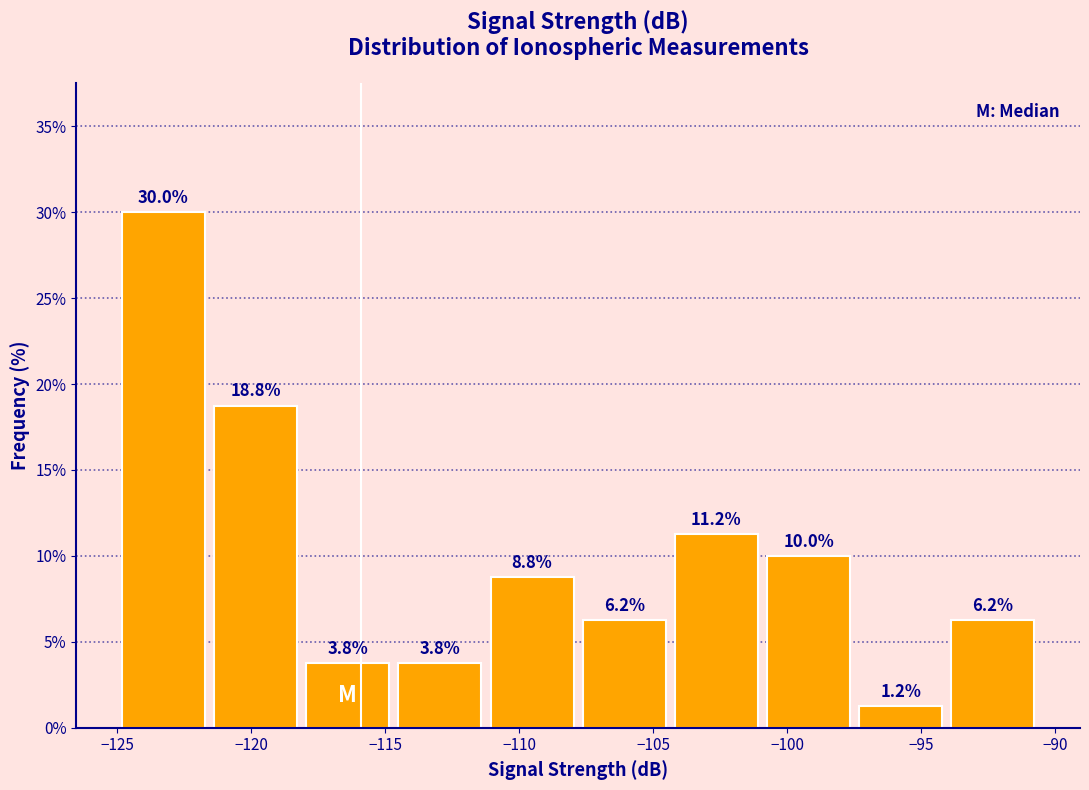

How tall is the bar that spans -104.5 to -101.0 on the x-axis? The bar edges are not printed on the chart, so give them approximately, as read against the axis.

11.2